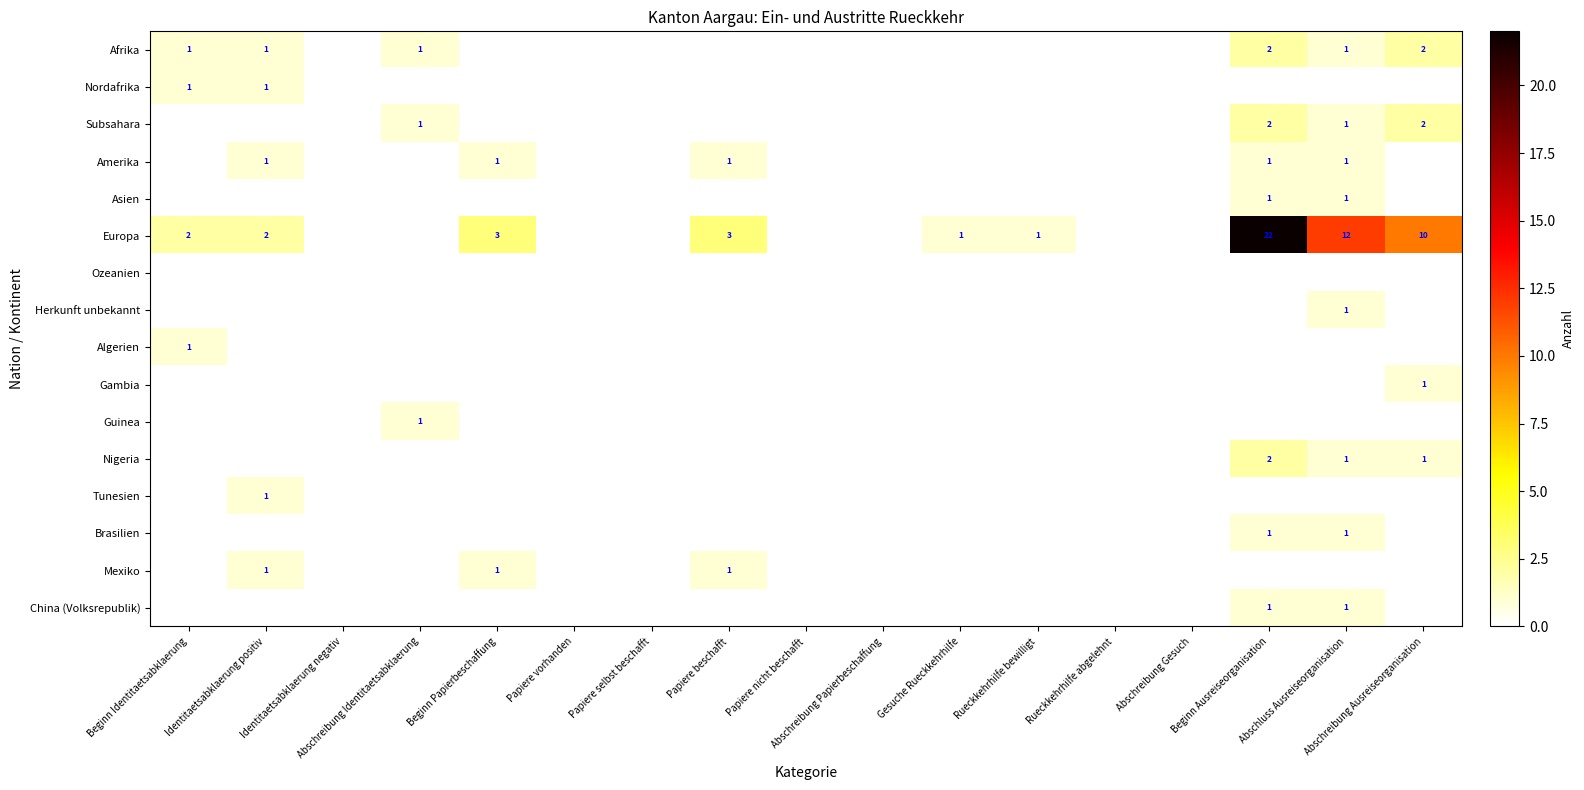

Between Abschreibung Gesuch and Beginn Identitaetsabklaerung, which is larger?

Beginn Identitaetsabklaerung